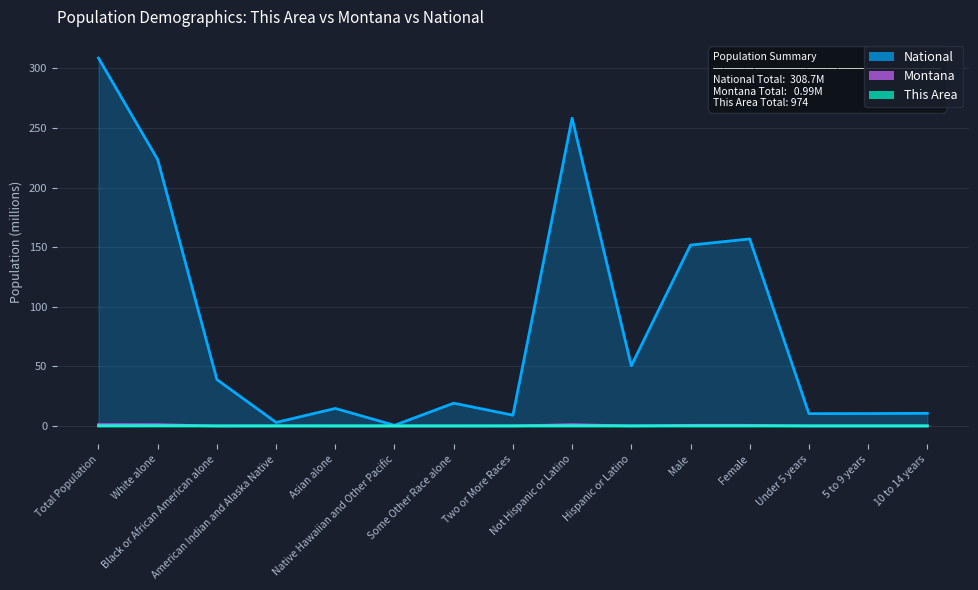

Where is National nearest to the value 154?

Male